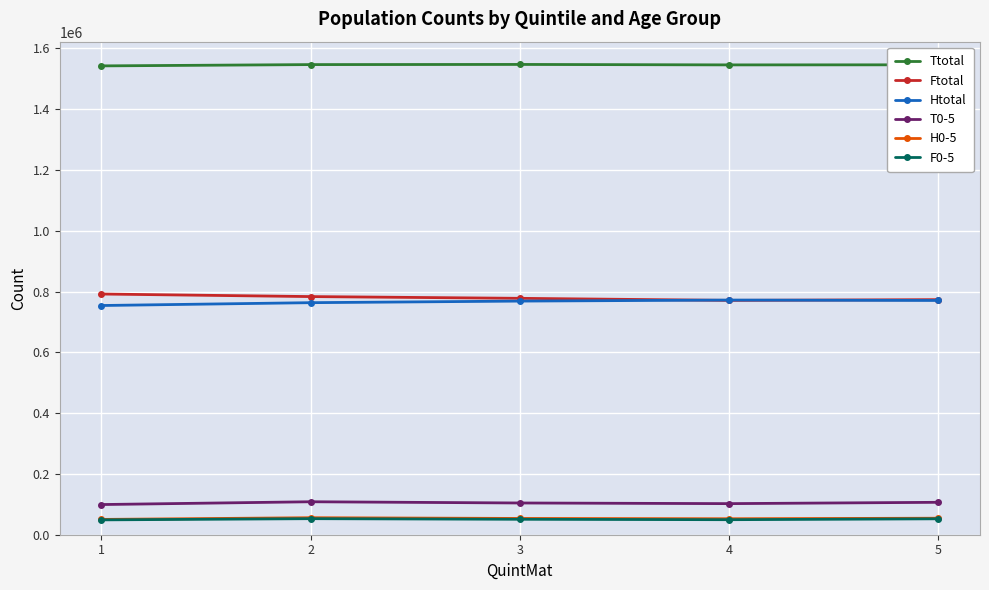

What is the highest value of the F0-5 series?

52800